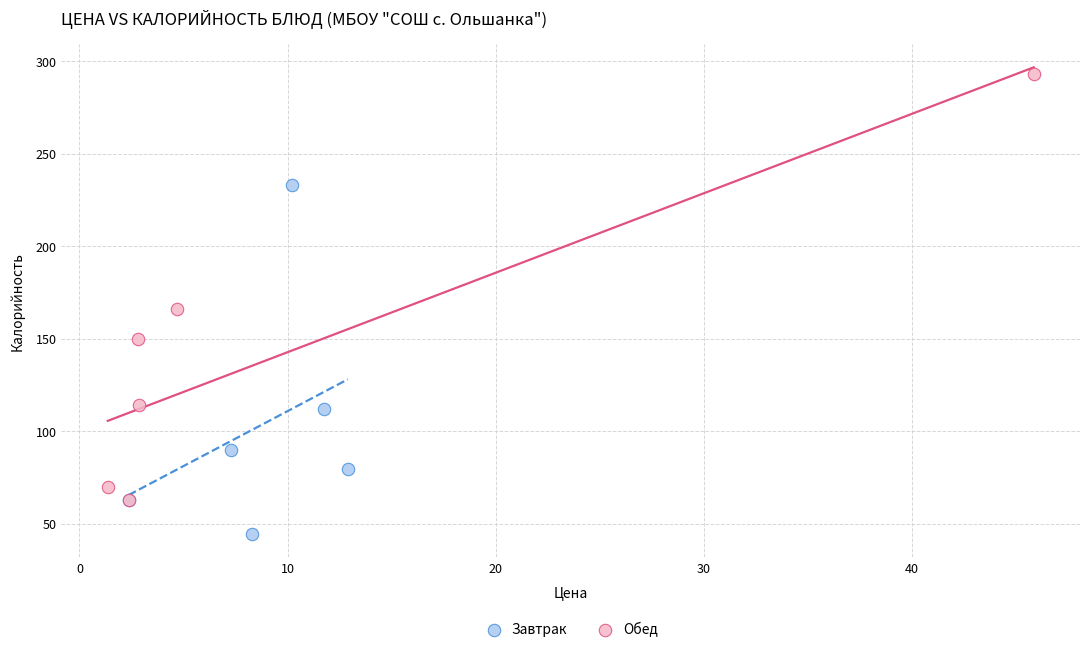

Which series has the largest Y range (max minus min)?

Обед